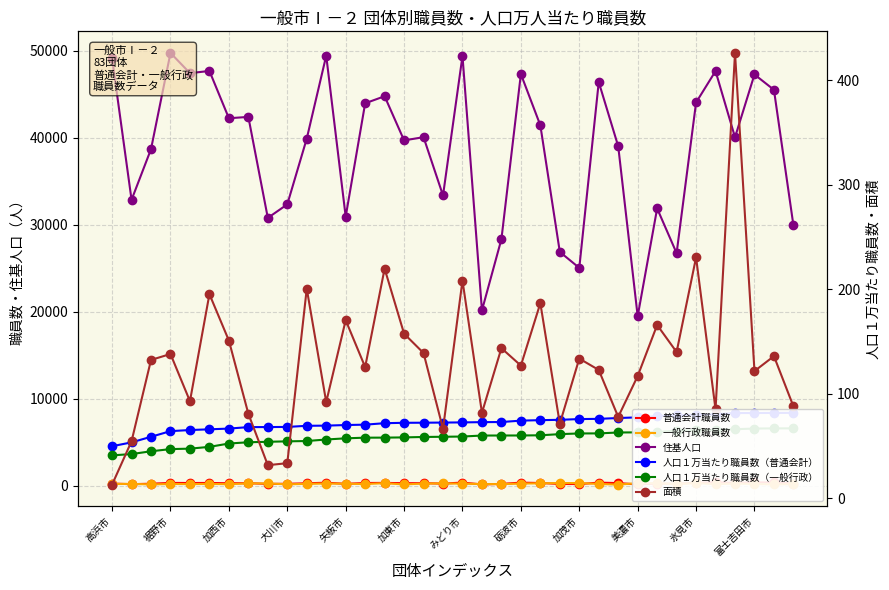

True or false: 人口１万当たり職員数（普通会計） and 住基人口 intersect in this chart.

False